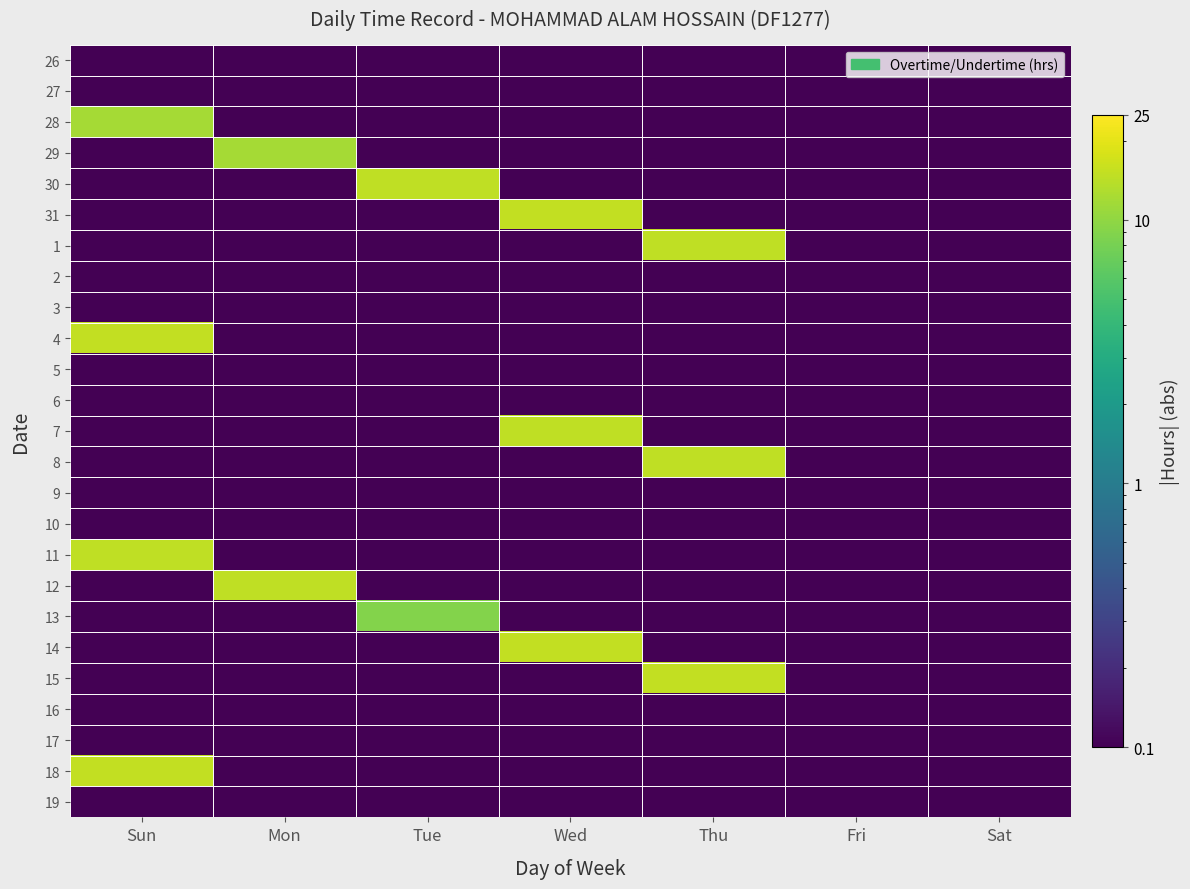

Which has a higher value, Fri or Thu?

Fri